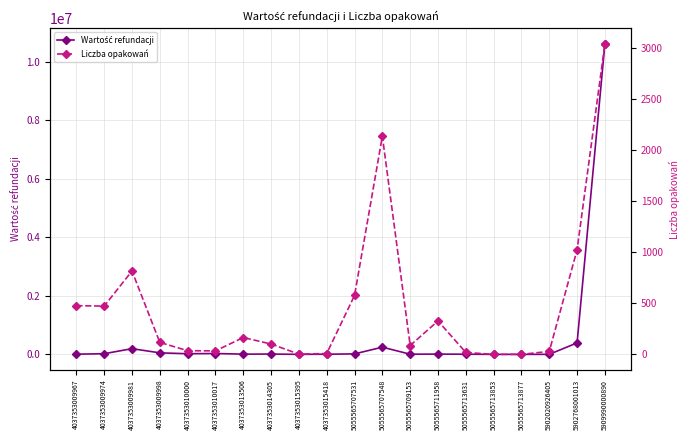

Reading left to right, extract all data points from this chart.

Wartość refundacji: 4037353009967=6474.4	4037353009974=22465.0	4037353009981=195403.9	4037353009998=51887.4	4037353010000=22487.5	4037353010017=29353.6	4037353013506=7502.7	4037353014305=11155.7	4037353015395=276.4	4037353015418=5329.8	5055565707531=16829.3	5055565707548=246146.7	5055565709153=5998.6	5055565711958=9585.6	5055565713631=5561.5	5055565713853=80.0	5055565713877=32.7	5902020926405=1259.3	5902768001013=392768.9	5909990000890=10624859.6
Liczba opakowań: 4037353009967=477.0	4037353009974=472.8	4037353009981=815.6	4037353009998=118.0	4037353010000=37.0	4037353010017=35.0	4037353013506=165.8	4037353014305=102.0	4037353015395=3.3	4037353015418=9.4	5055565707531=576.9	5055565707548=2133.5	5055565709153=87.6	5055565711958=327.8	5055565713631=19.7	5055565713853=1.0	5055565713877=1.0	5902020926405=30.0	5902768001013=1023.0	5909990000890=3037.5